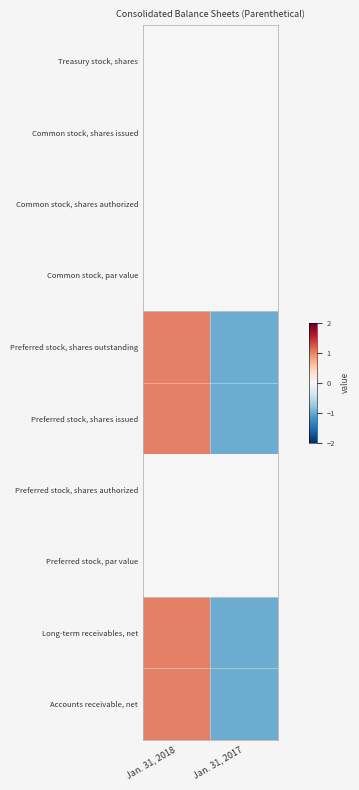

At how many categories does at least one series exceed 0?

1